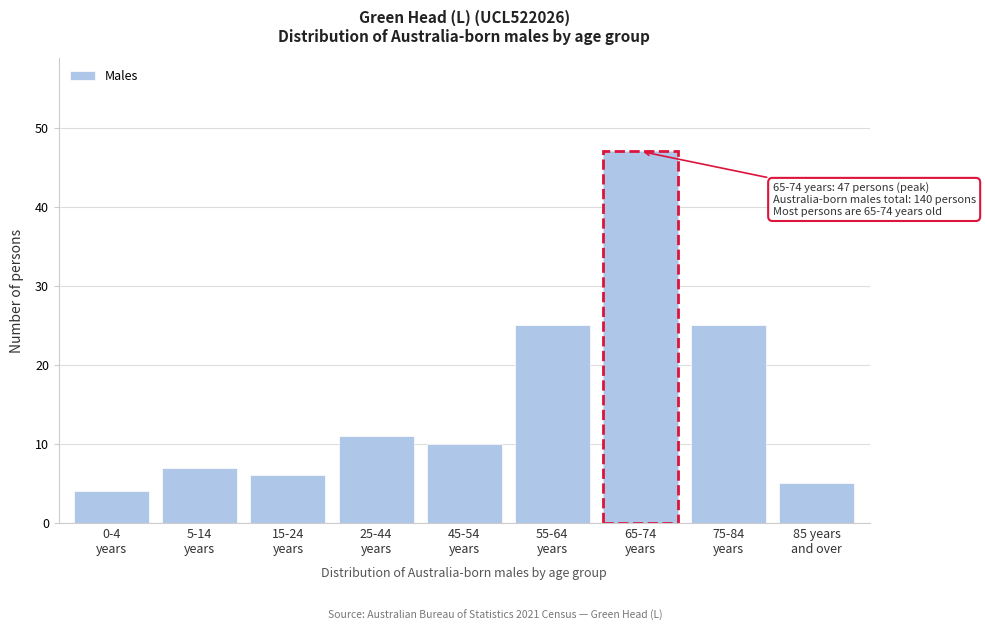

Reading left to right, extract all data points from this chart.

4	7	6	11	10	25	47	25	5